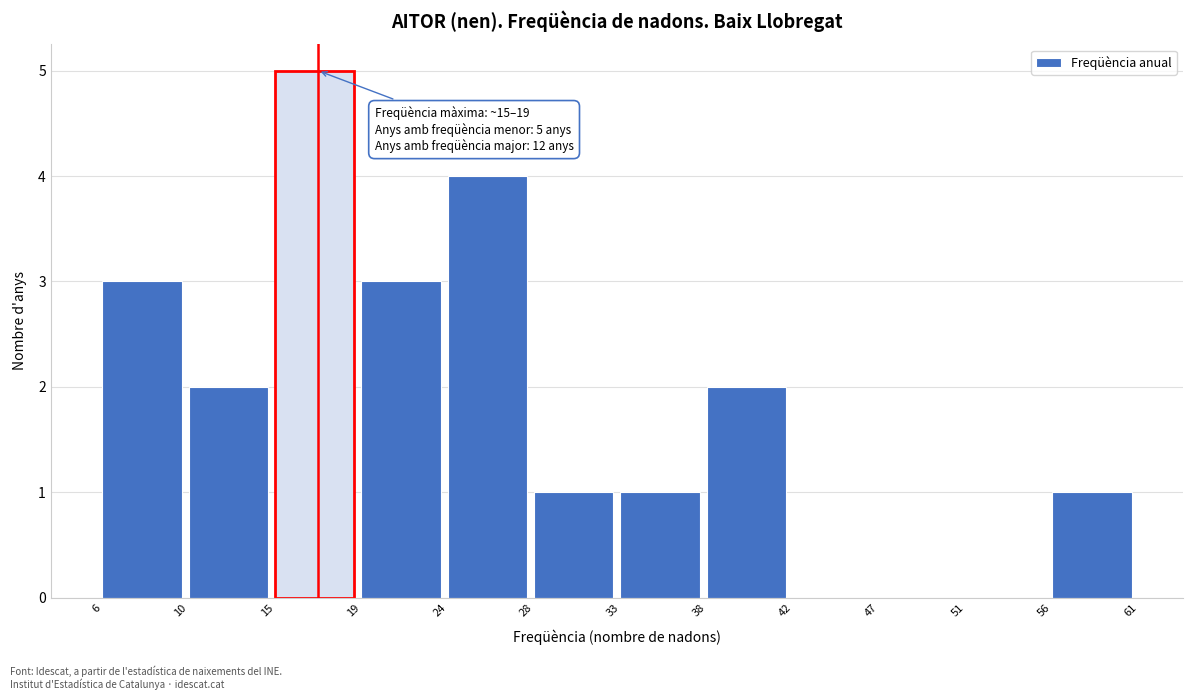

Reading left to right, list all the values displayed in this chart.

6=3	10=2	15=5	19=3	24=4	28=1	33=1	38=2	42=0	47=0	51=0	56=1